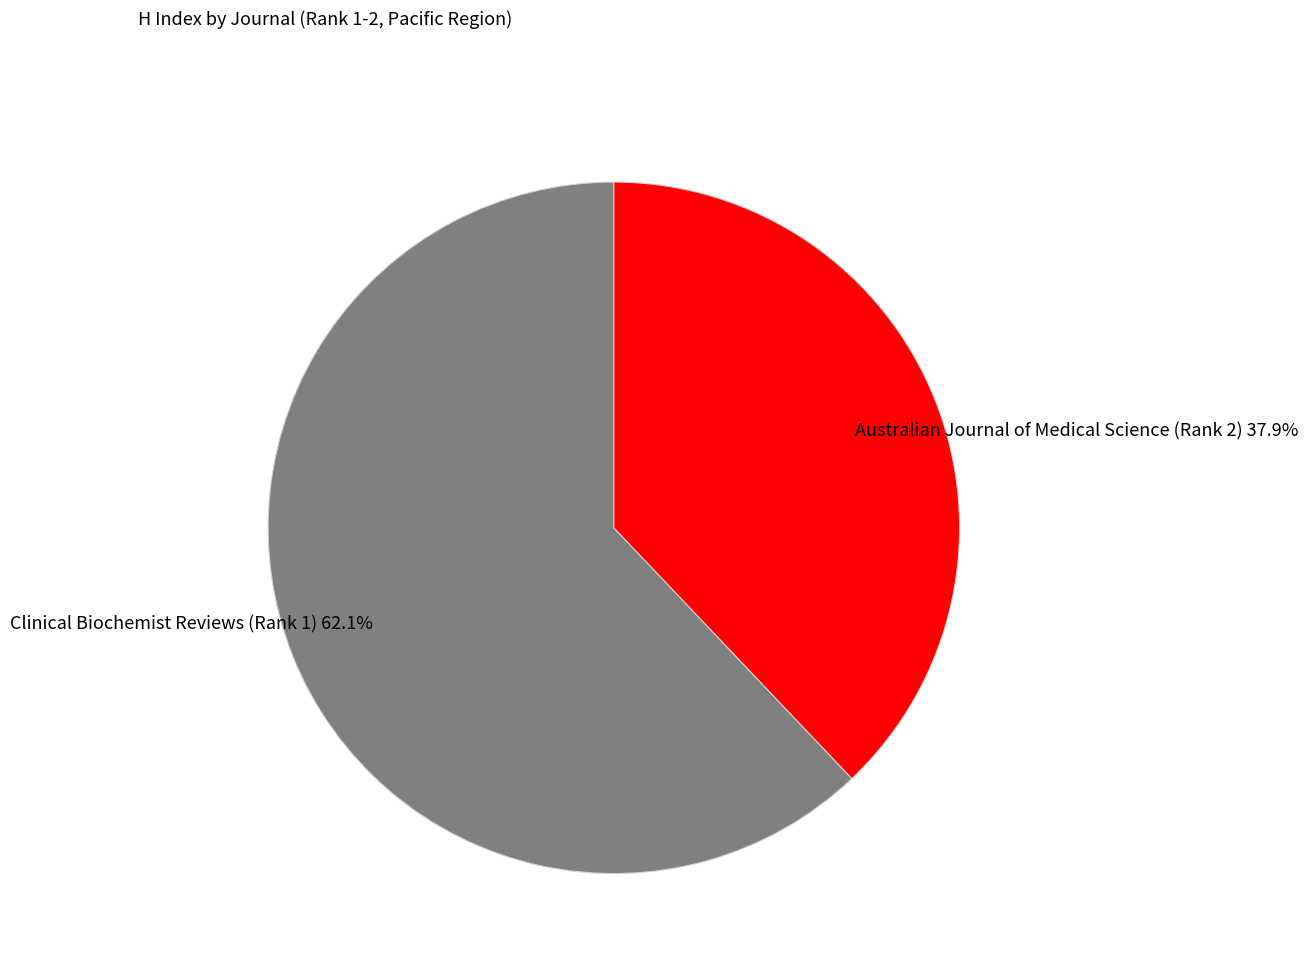

The Australian Journal of Medical Science (Rank 2) slice represents 49% of the pie. True or false?

False